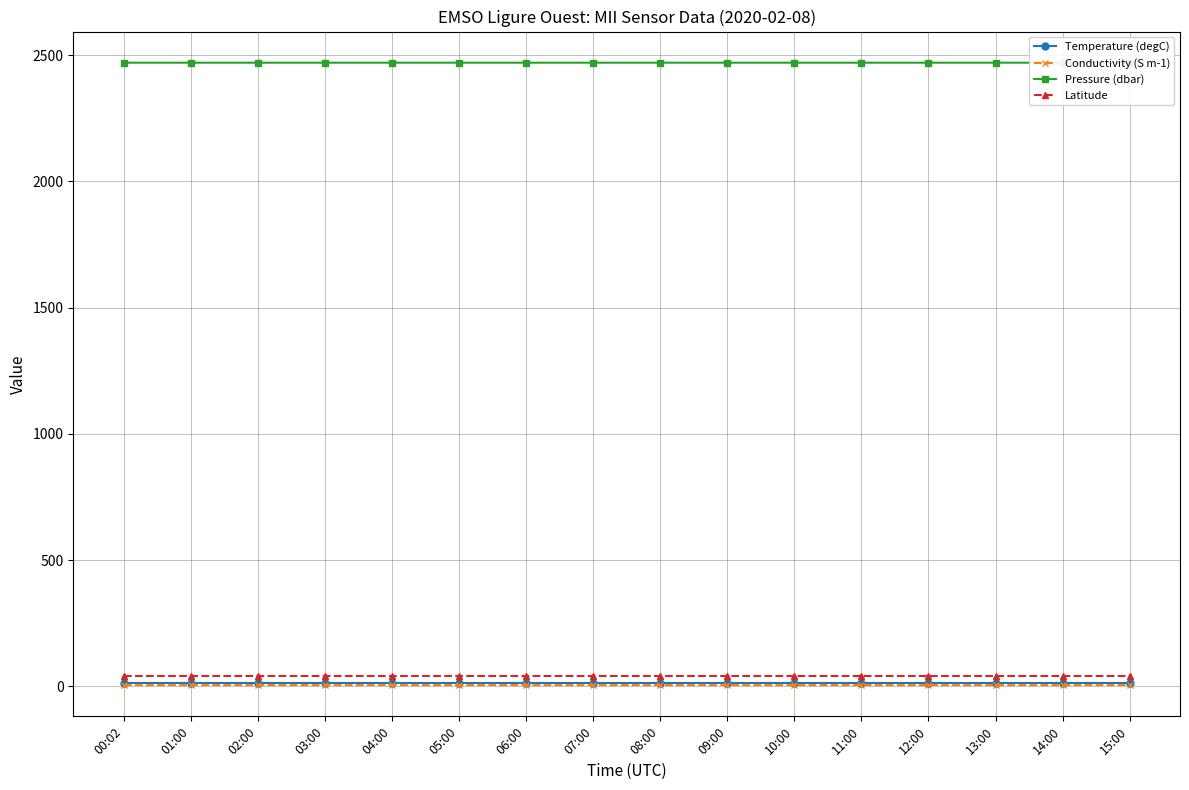

Count the Conductivity (S m-1) values in the range 4 to 5.

16